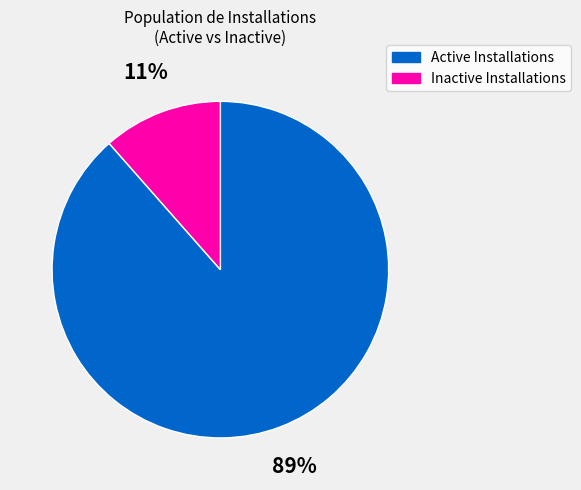

Is there any slice that represents more than half of the pie?

Yes